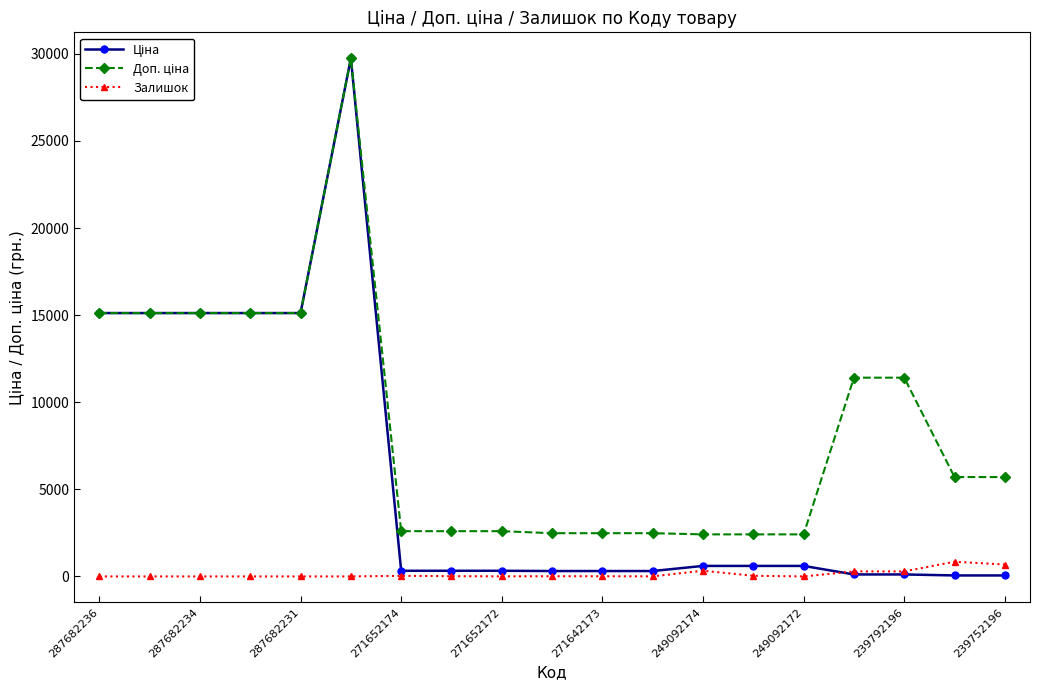

How many values in the Залишок series are below 10?

9